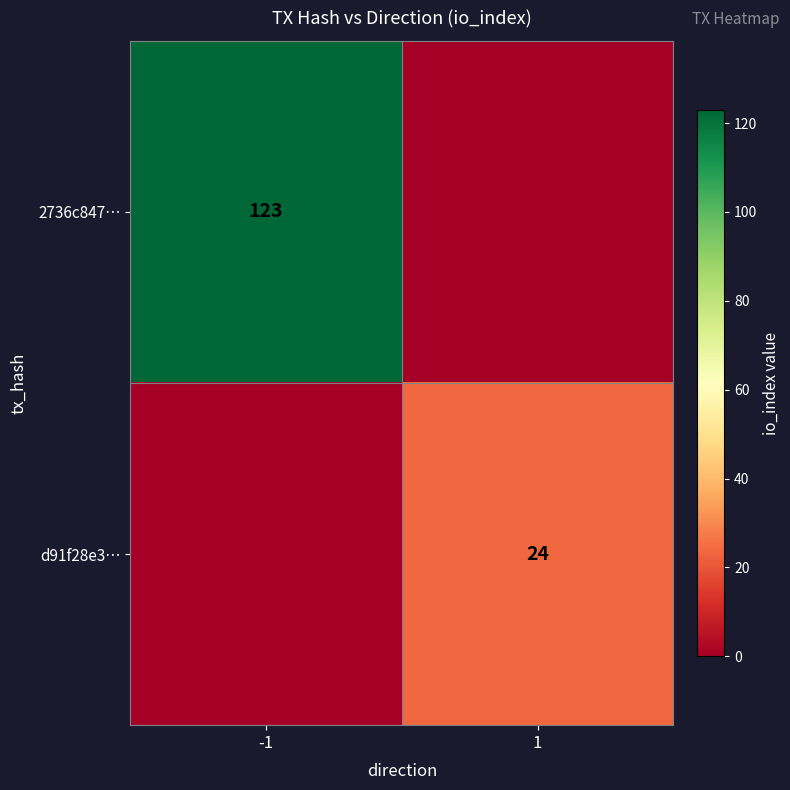

What is the difference between the highest and lowest values at -1?

123